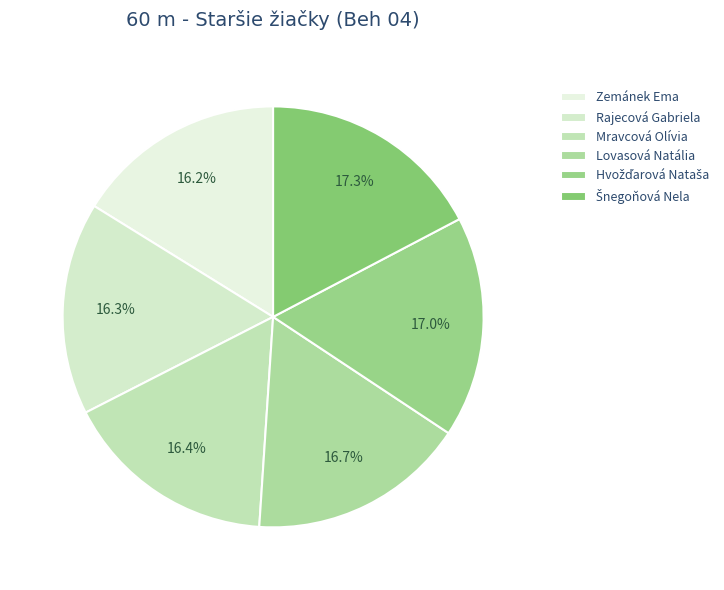

Count the number of slices in the pie.

6